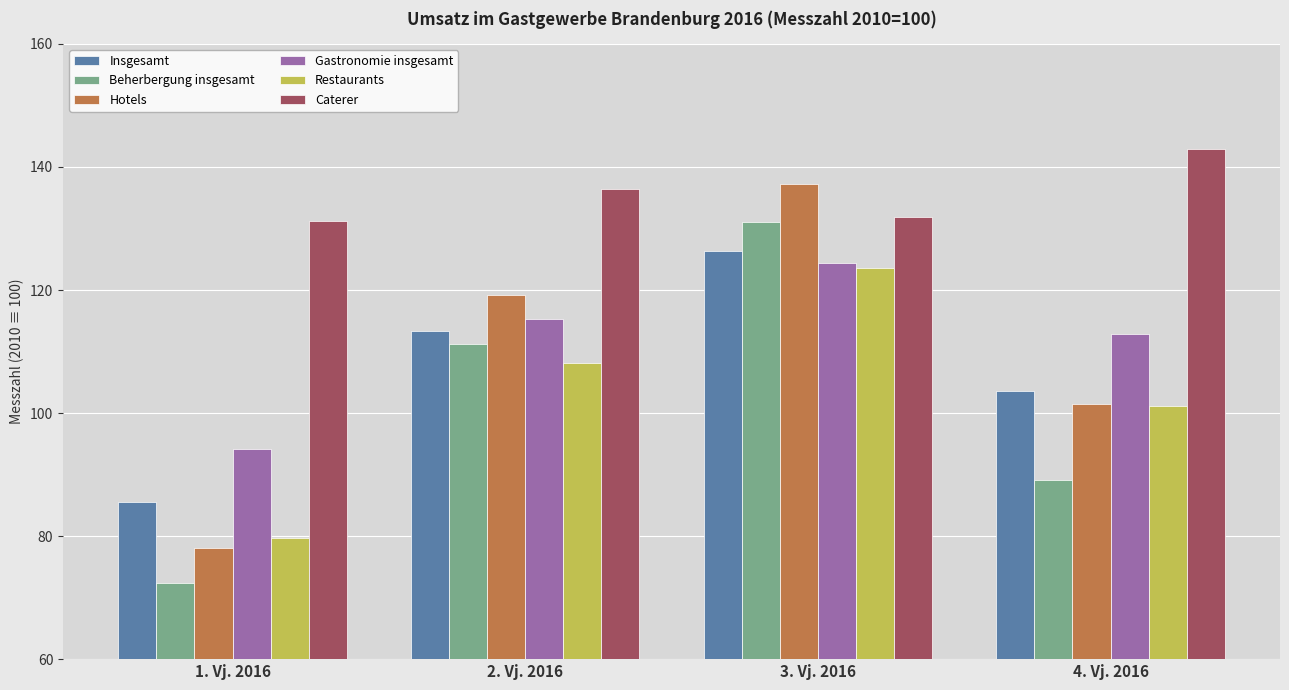

Are the bars horizontal?

No